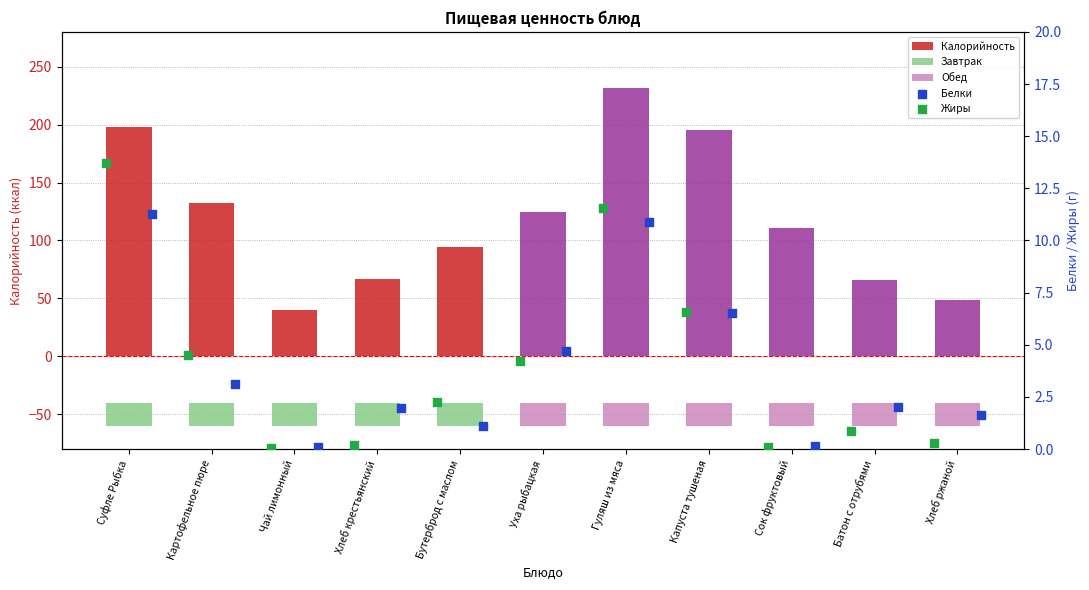

Is it true that Калорийность equals 40.0 at Чай лимонный?

True